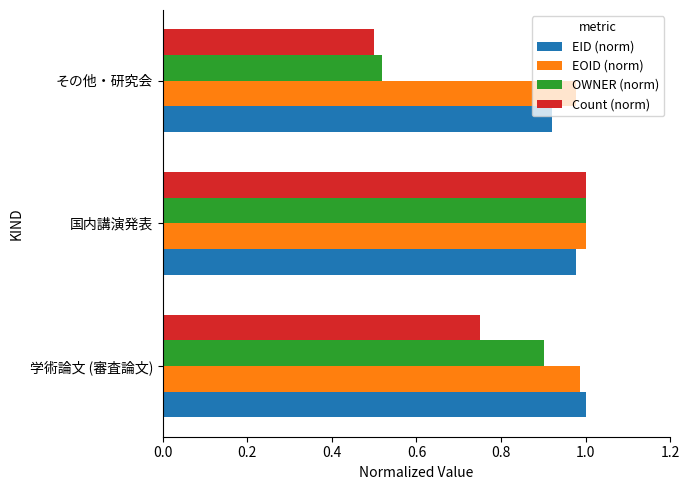

Which series has the widest spread of values?

Count (norm)